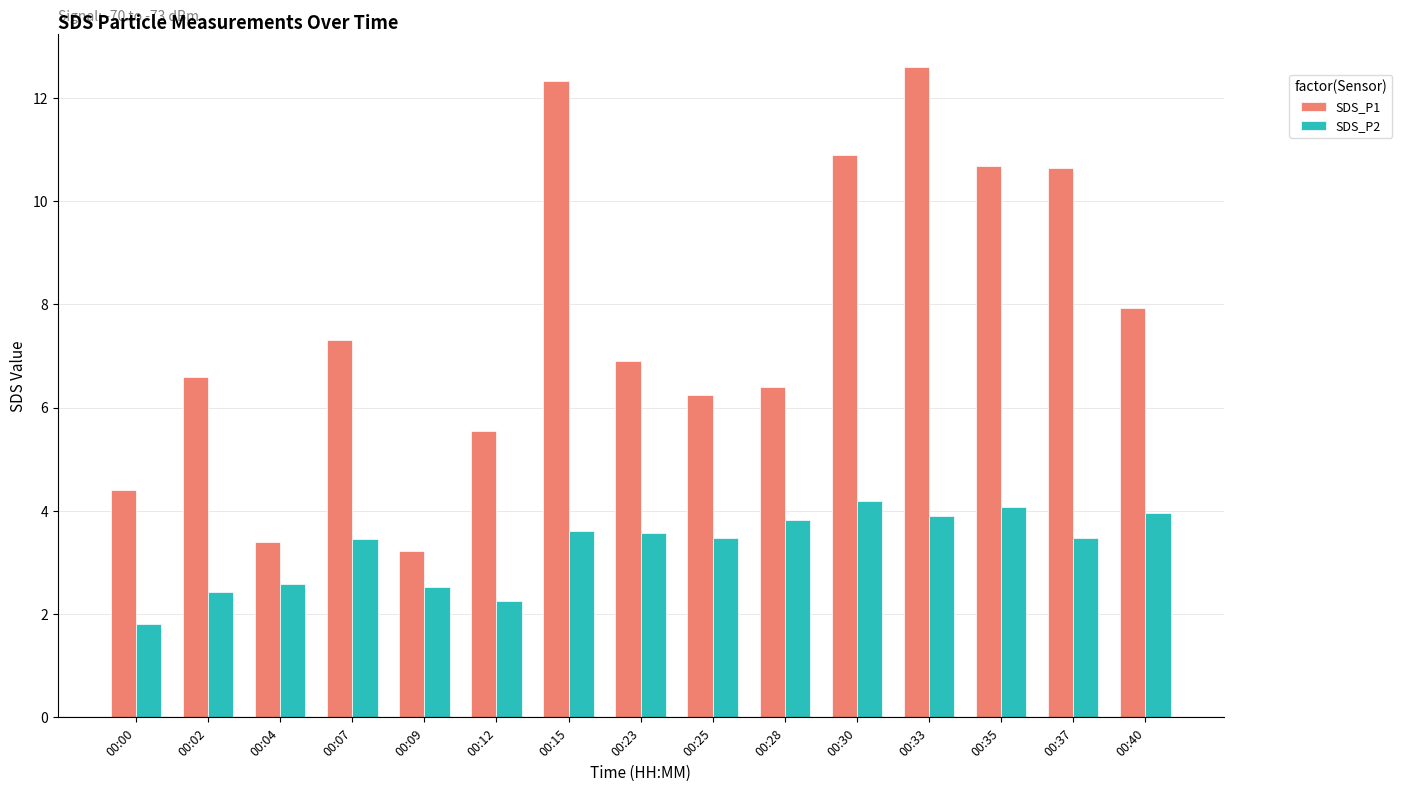

Which series has the largest total across all categories?

SDS_P1